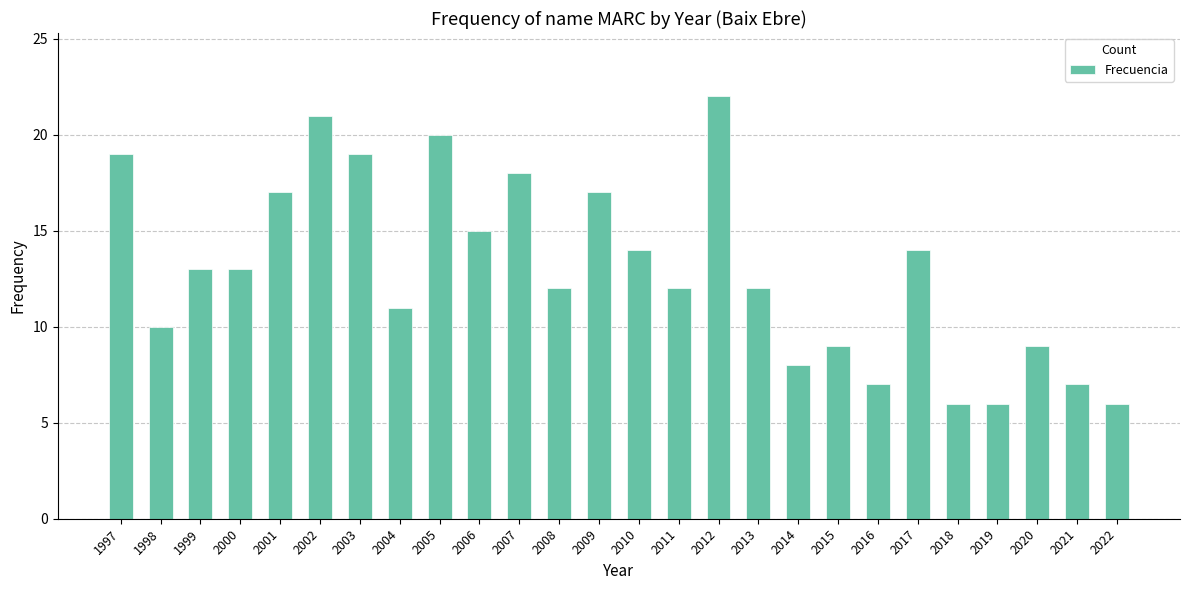

What is the maximum value shown in the chart?

22